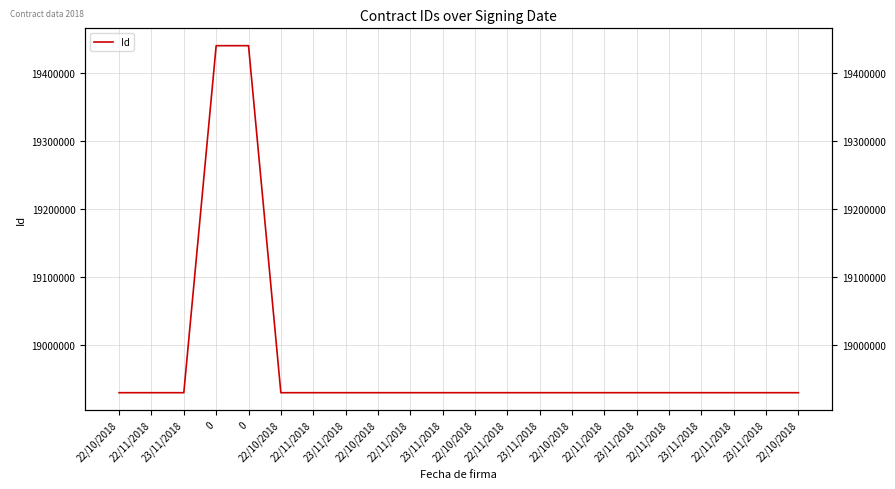

True or false: the data has more than 0 interior local peaks.

True